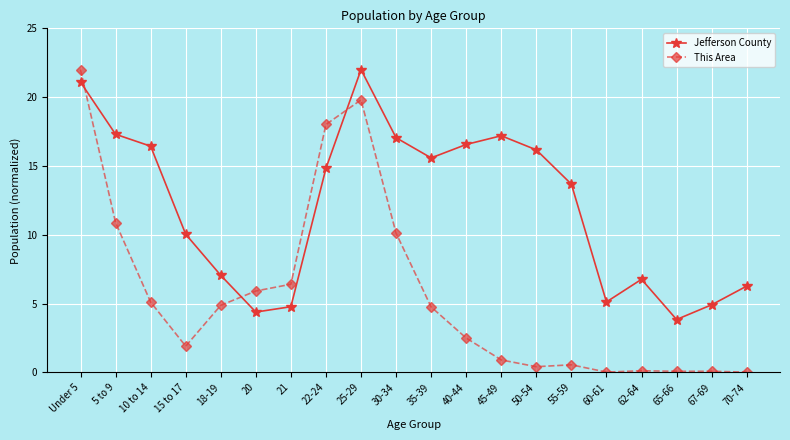

How many values in the Jefferson County series exceed 14?

10